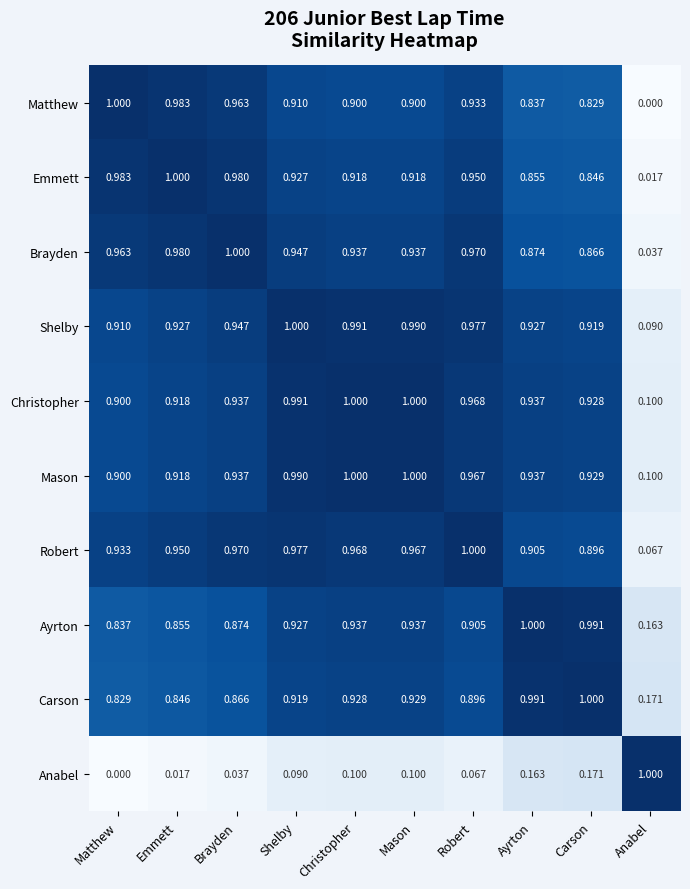

Where is Brayden nearest to the value 0?

Anabel